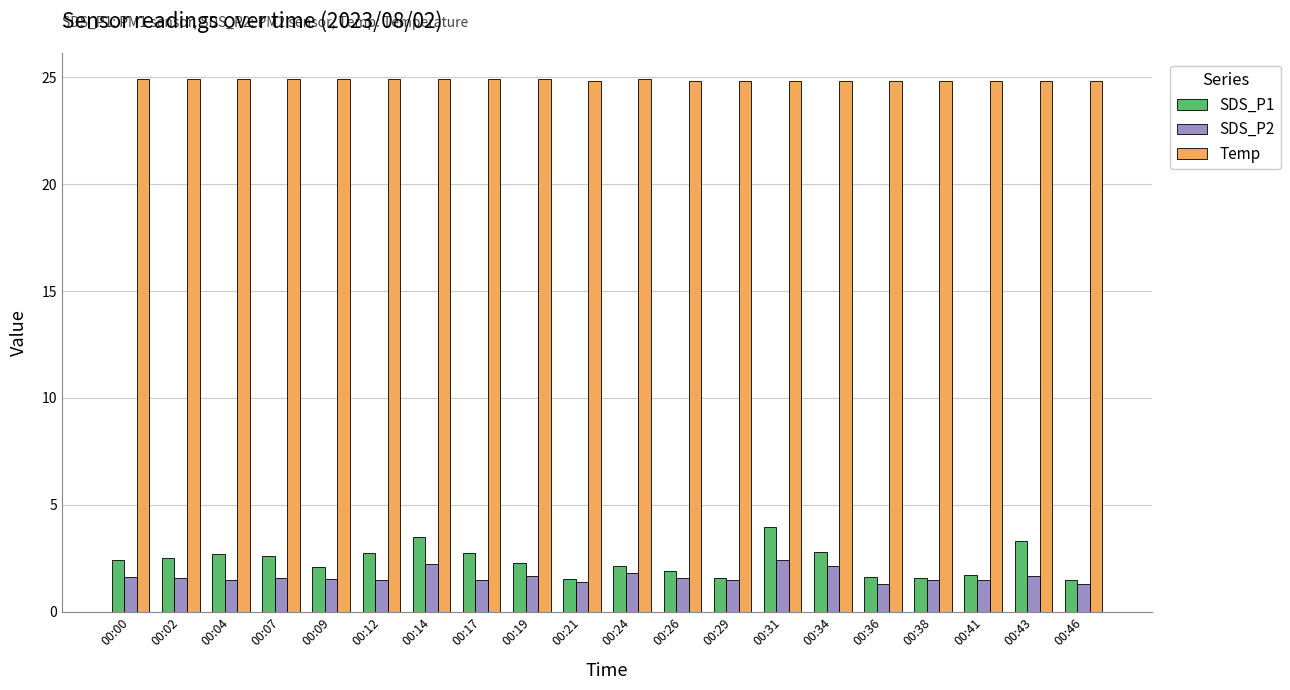

What is the minimum value shown in the chart?

1.3